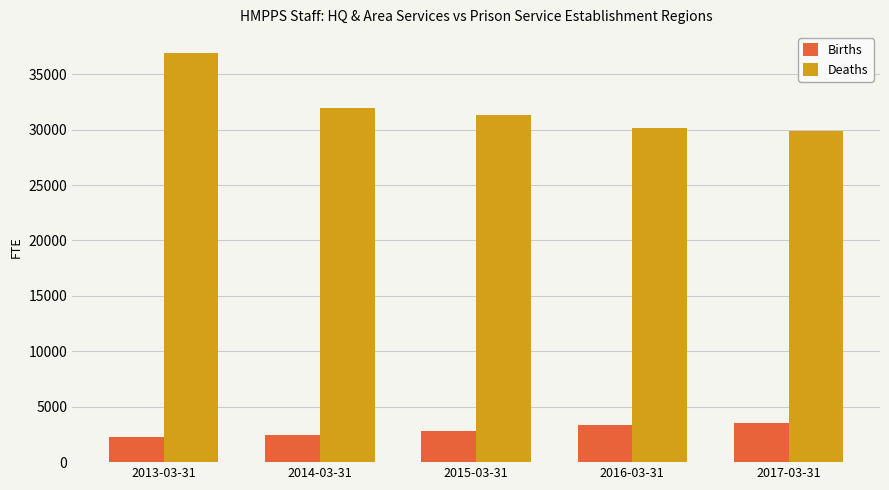

What value does the Births series have at 2014-03-31?

2444.5